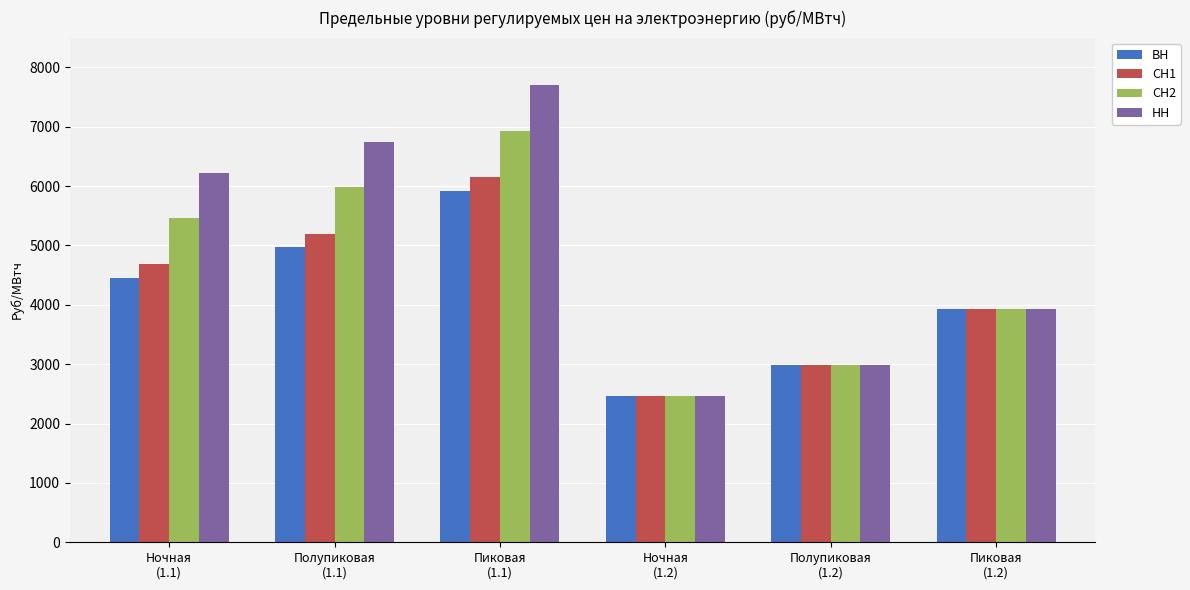

The НН series shows 2466.8 at Ночная
(1.2). True or false?

True